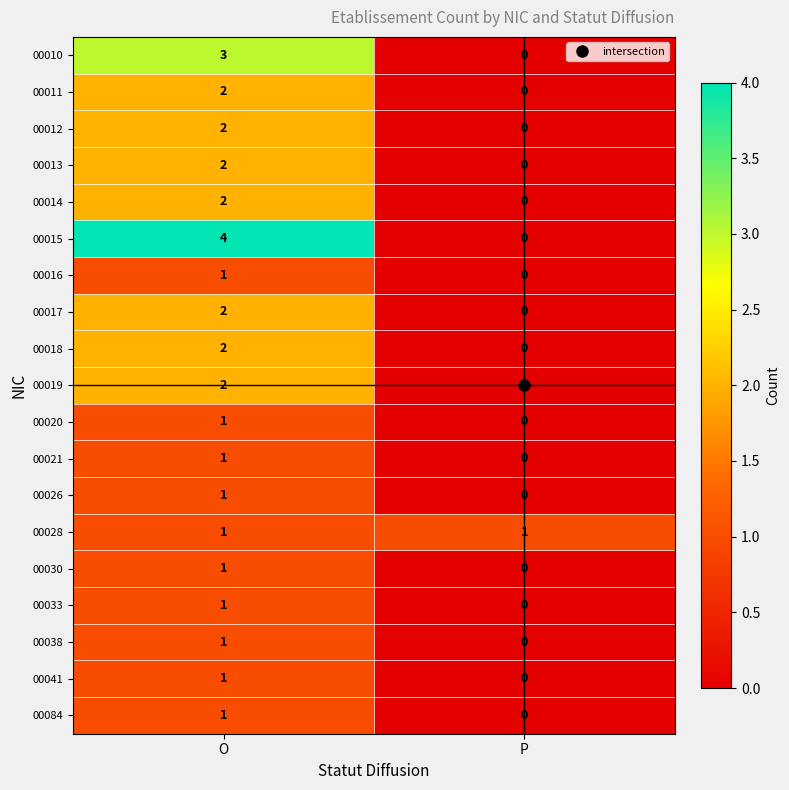

Which series changed the most between O and P?

00015